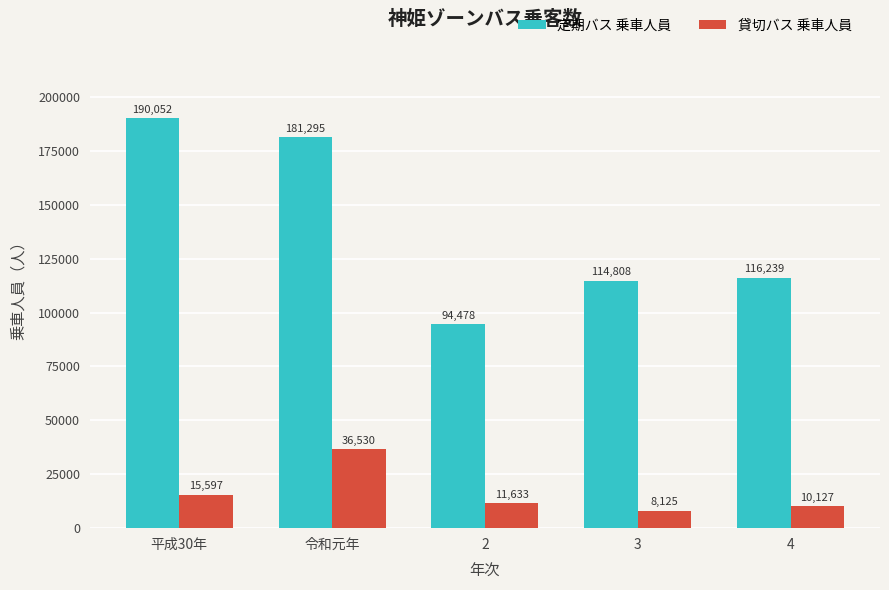

Is it true that 定期バス 乗車人員 equals 45554 at 令和元年?

False